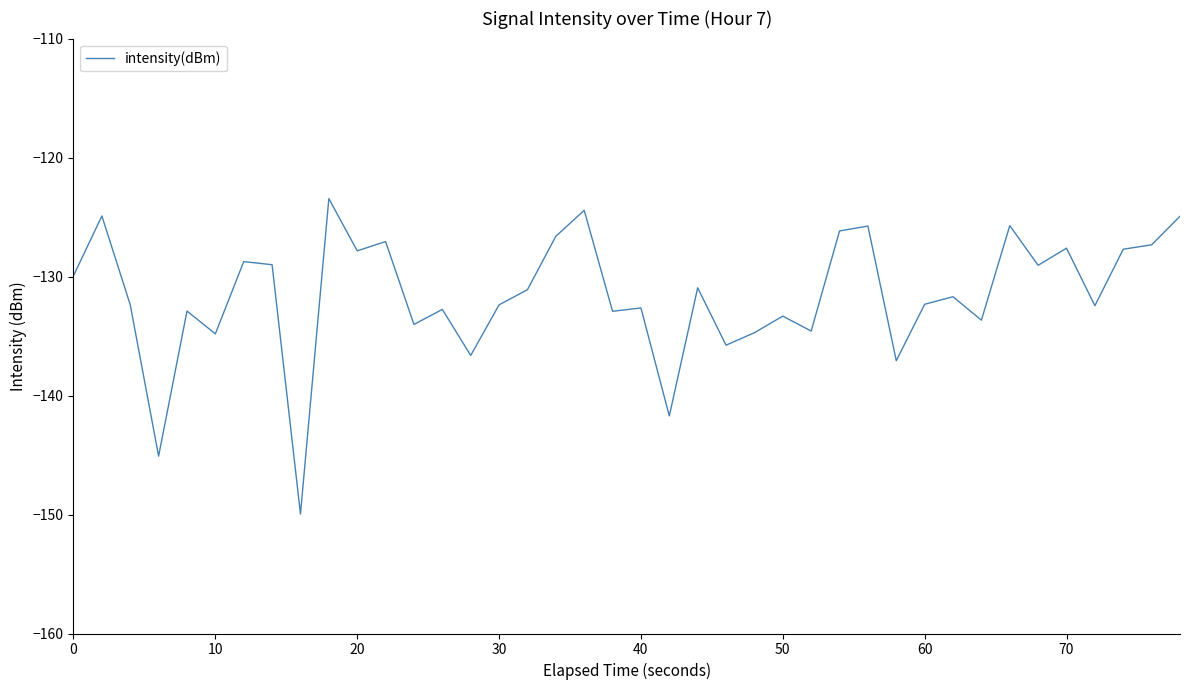

Count the number of categories in the chart.

40